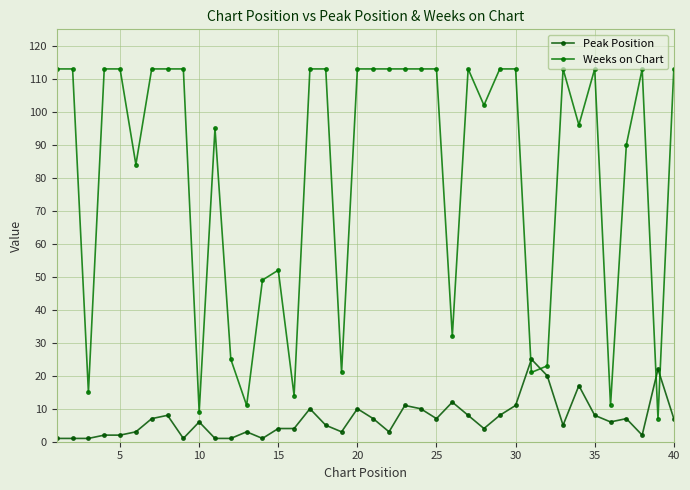

At which label is Weeks on Chart closest to 60?

15